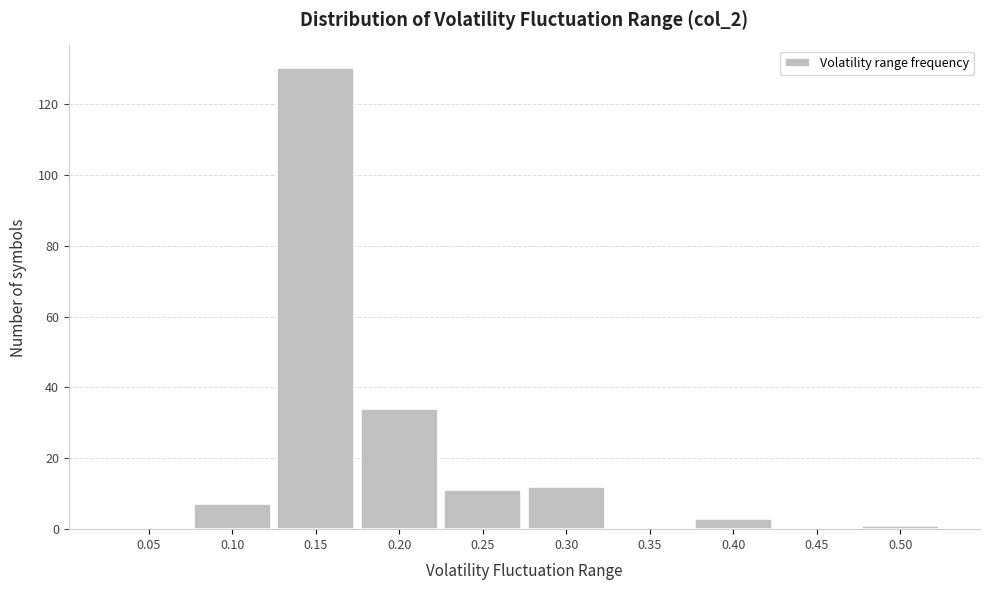

Reading left to right, what are all the values shown in this chart?

0.05=0	0.10=7	0.15=130	0.20=34	0.25=11	0.30=12	0.35=0	0.40=3	0.45=0	0.50=1